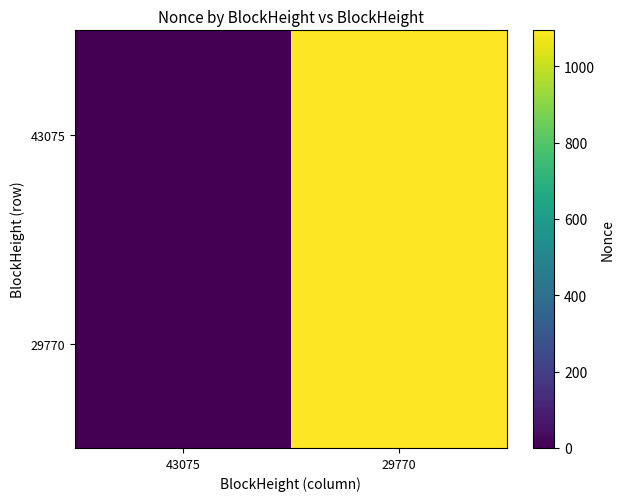

At how many categories does at least one series exceed 369?

1